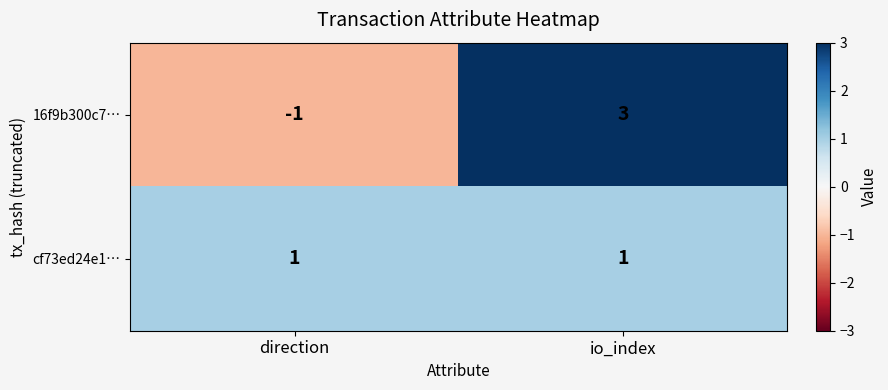

The 16f9b300c7… series shows -2 at direction. True or false?

False